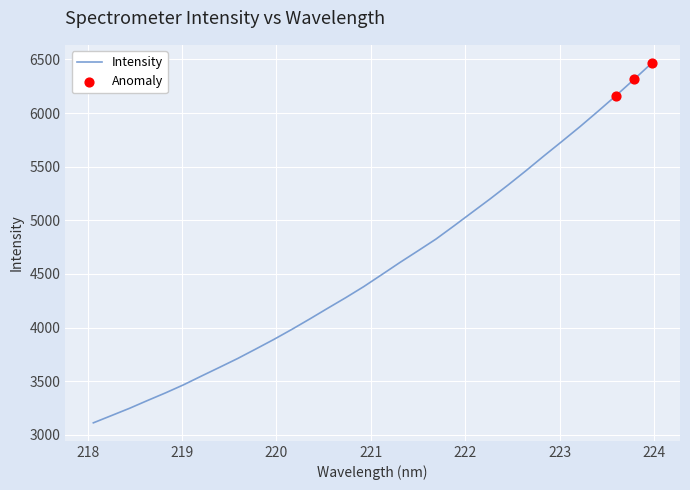

What is the greatest value displayed?

6467.8